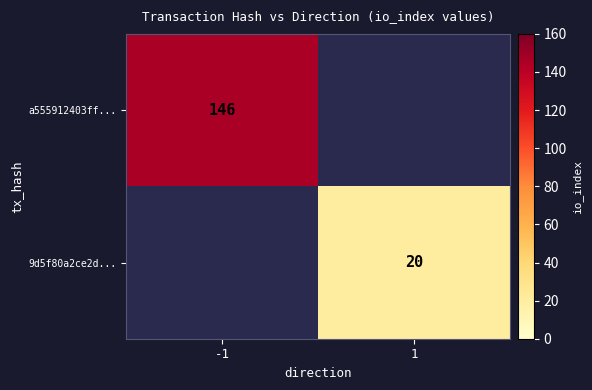

The a555912403ff... series shows 237 at -1. True or false?

False